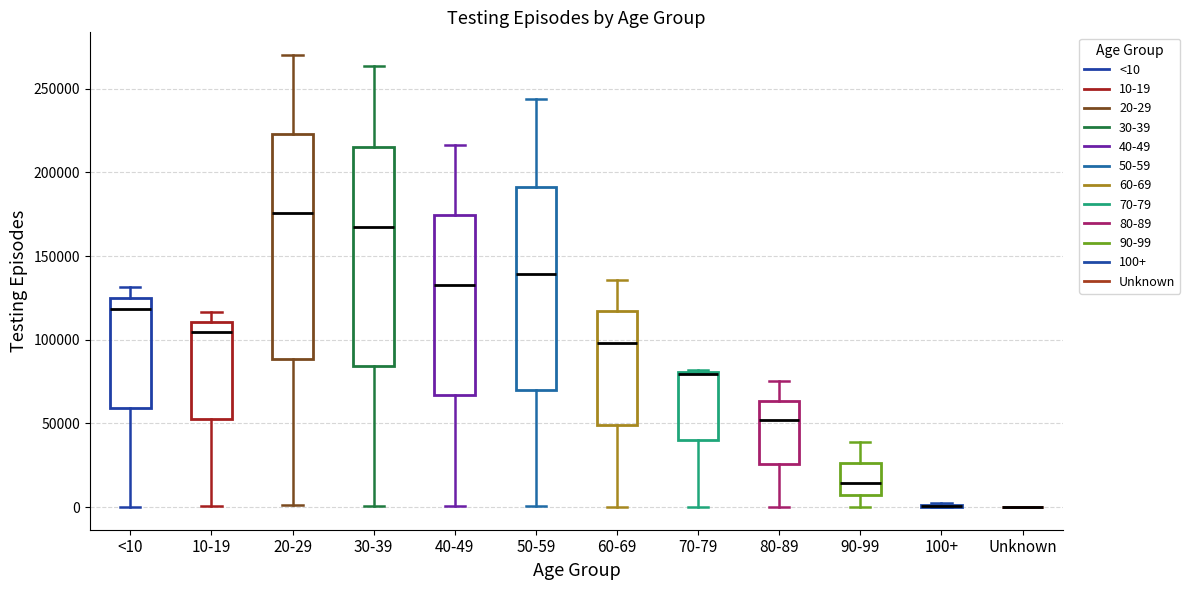

Reading left to right, read every box against the y-axis: the position of its median line, the range the box covers, and the ends of its whiskers. The values are not printed on the chart, so give them approximately, as read against the axis.

<10: median 120000, box 60000 to 125000, whiskers 0 to 130000
10-19: median 105000, box 55000 to 110000, whiskers 0 to 115000
20-29: median 175000, box 90000 to 225000, whiskers 0 to 270000
30-39: median 165000, box 85000 to 215000, whiskers 0 to 265000
40-49: median 135000, box 65000 to 175000, whiskers 0 to 215000
50-59: median 140000, box 70000 to 190000, whiskers 0 to 245000
60-69: median 100000, box 50000 to 115000, whiskers 0 to 135000
70-79: median 80000 (drawn on the box's upper edge), box 40000 to 80000, whiskers 0 to 80000
80-89: median 50000, box 25000 to 65000, whiskers 0 to 75000
90-99: median 15000, box 5000 to 25000, whiskers 0 to 40000
100+: box collapsed to a line at 0, whiskers 0 to 0
Unknown: box collapsed to a line at 0, whiskers 0 to 0